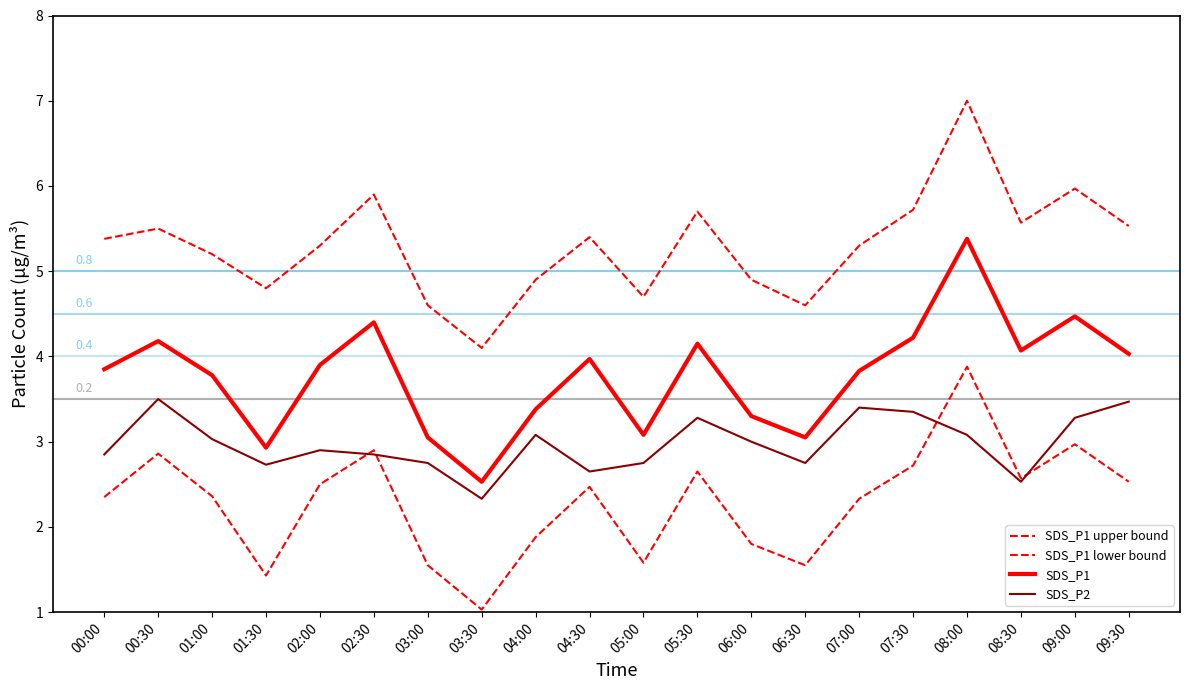

At which label does SDS_P1 upper bound first exceed 5?

00:00